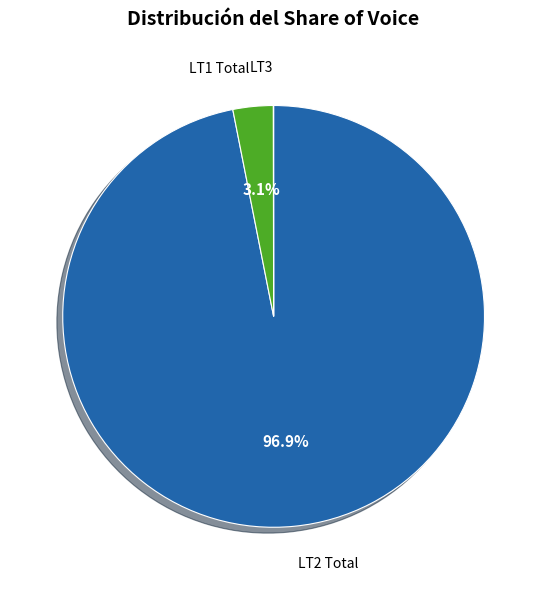

What portion of the pie excludes LT1 Total?

96.9%